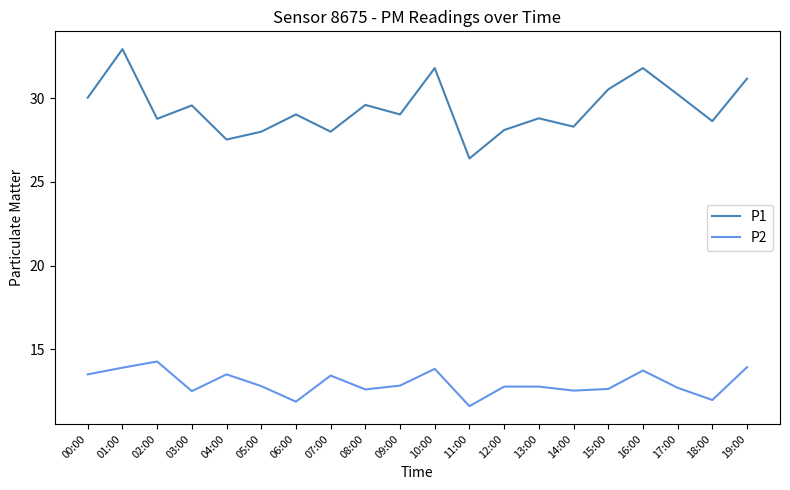

What is the maximum value shown in the chart?

32.9